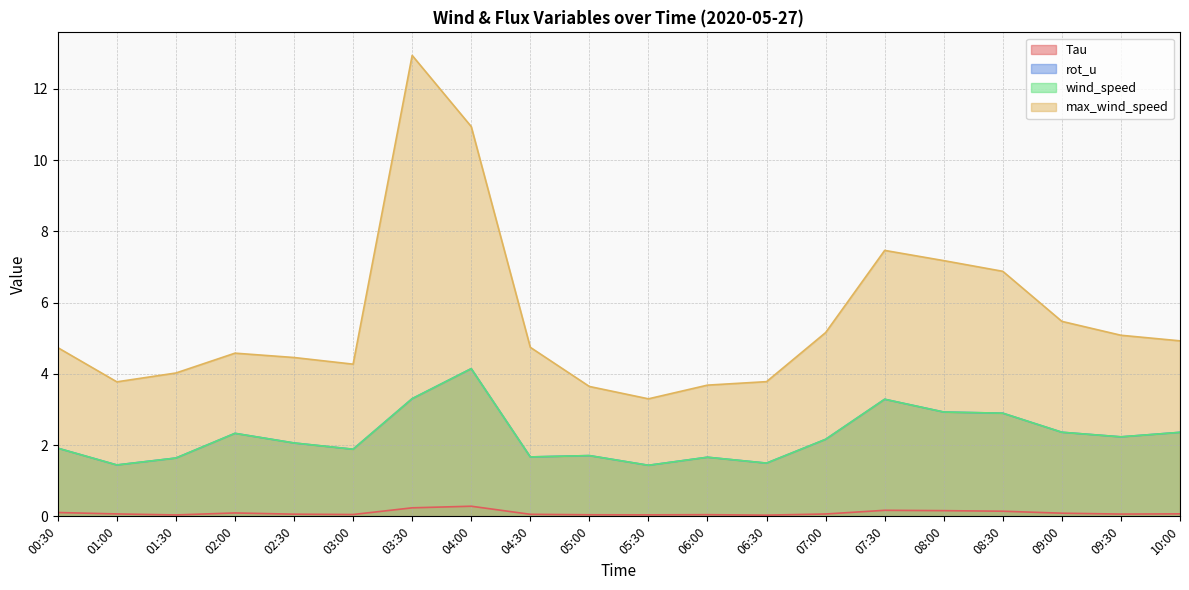

Which series has the widest spread of values?

max_wind_speed